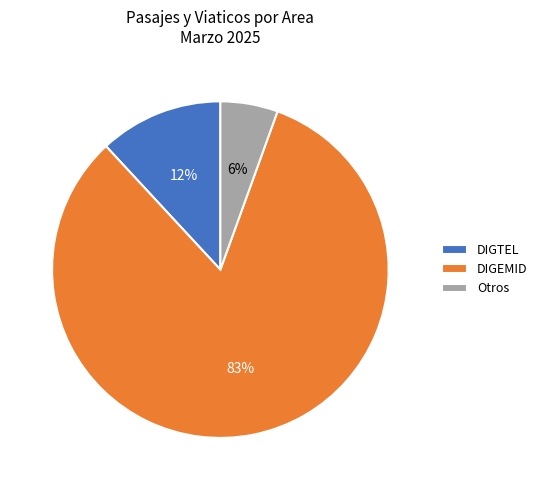

Count the number of slices in the pie.

3